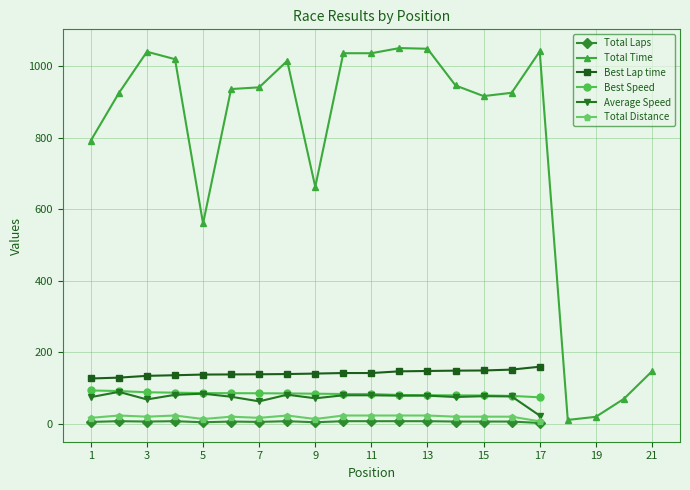

Which category has the lowest value in the Best Lap time series?

1